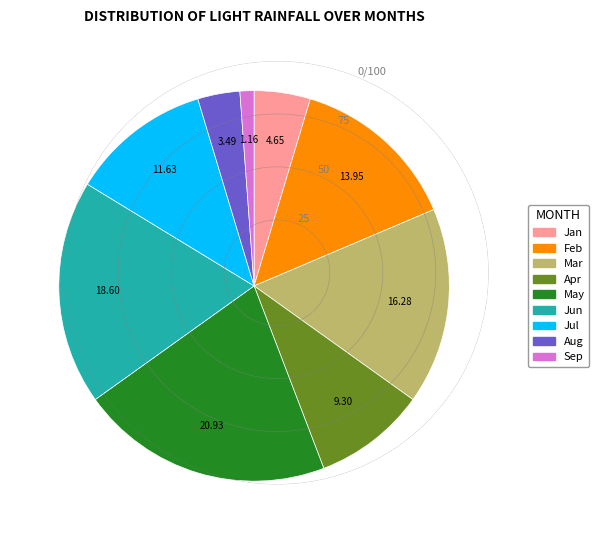

Does any single category account for the majority?

No